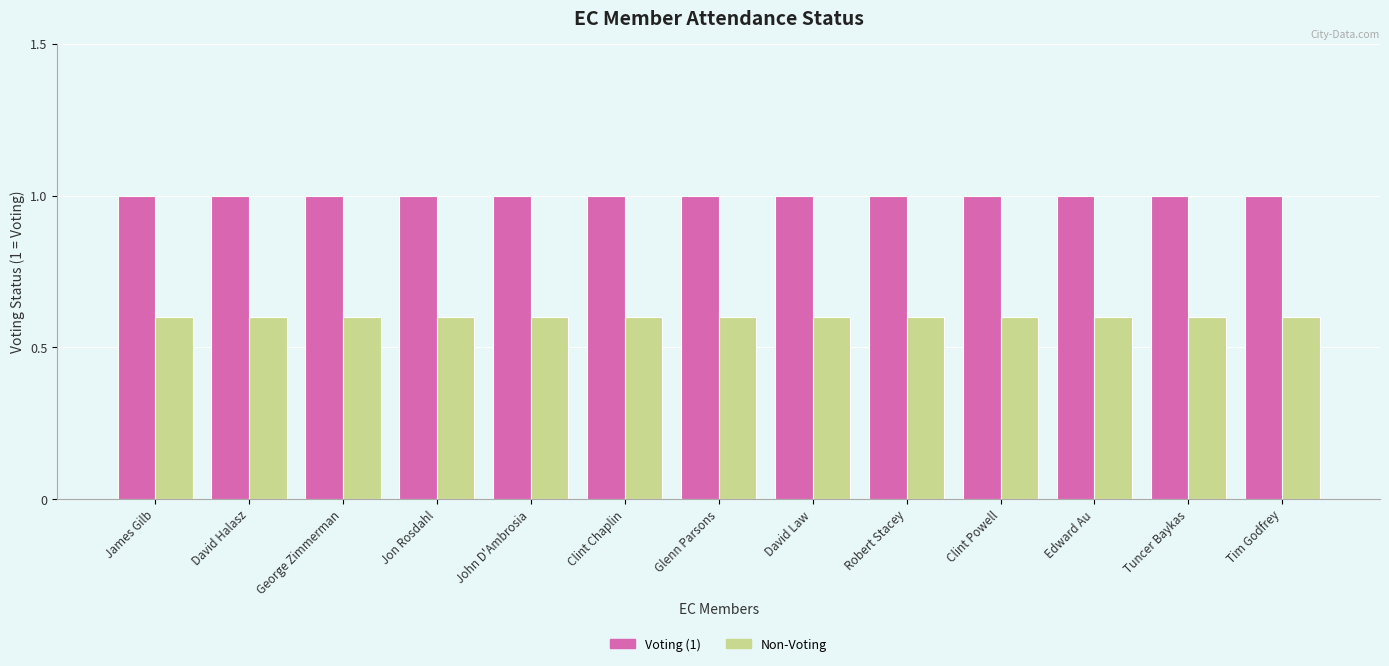

At how many categories does at least one series exceed 0?

13